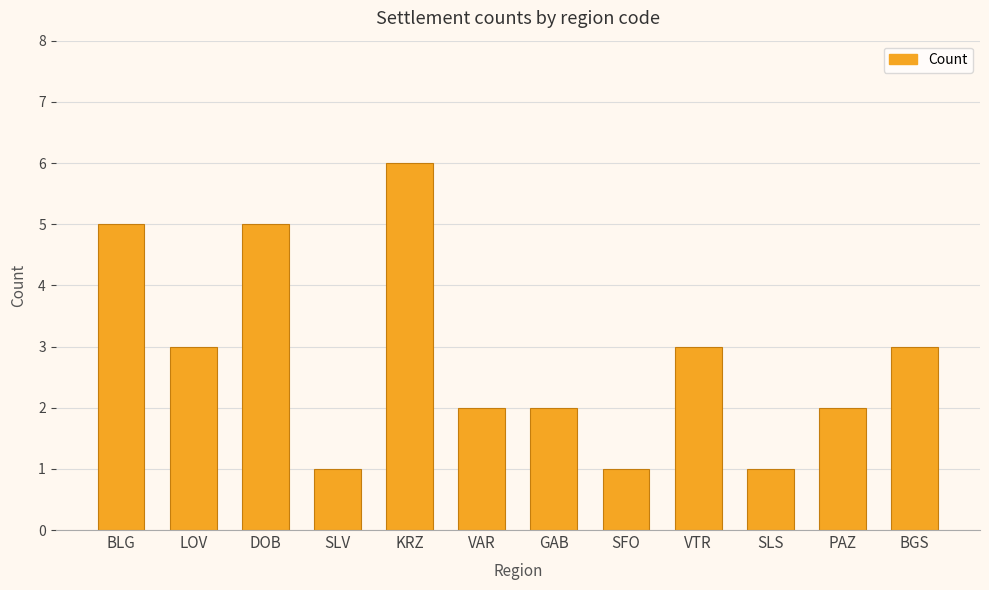

The chart shows a value of 8 at DOB. True or false?

False